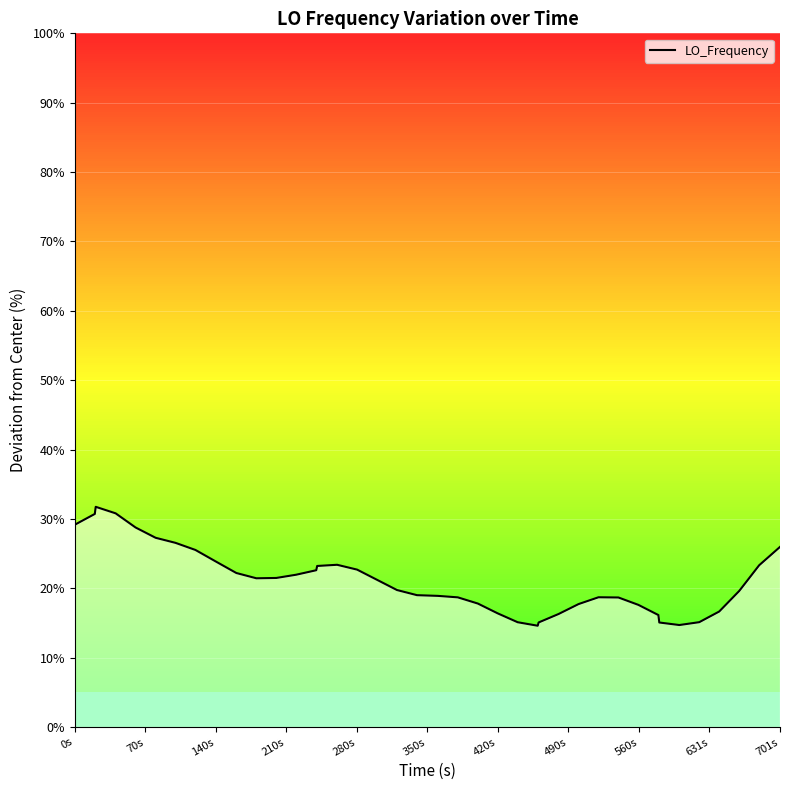

Count the number of values greater than 21.

20